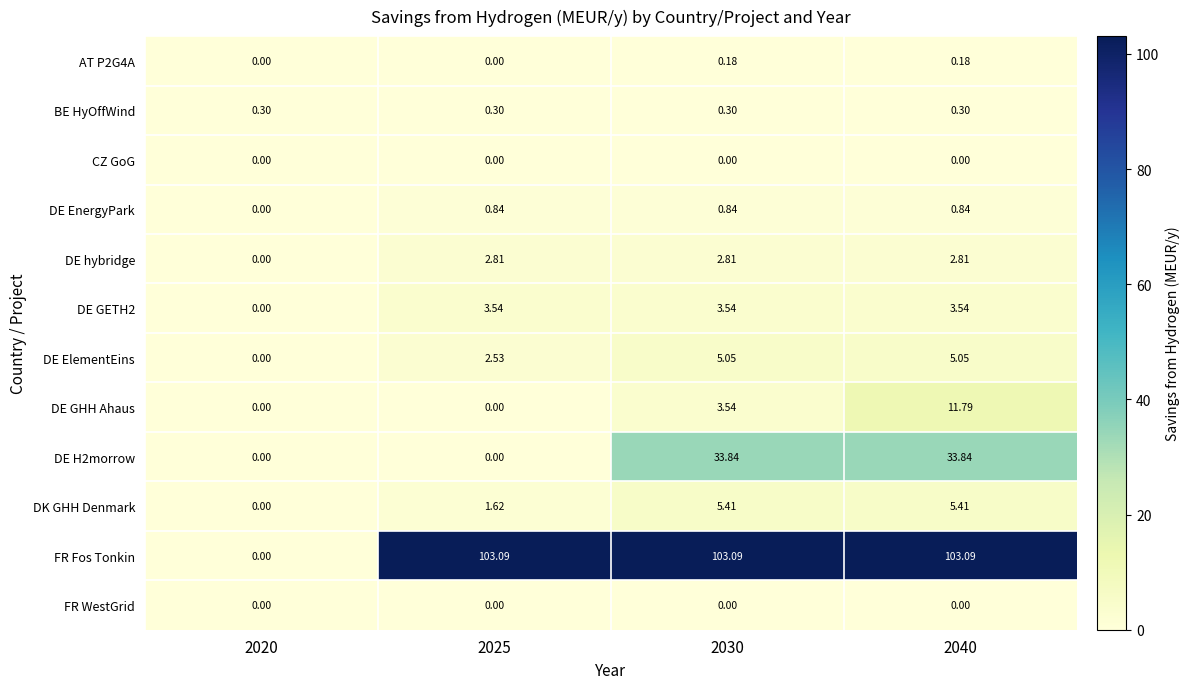

What is the difference between the highest and lowest values at 2040?

103.1